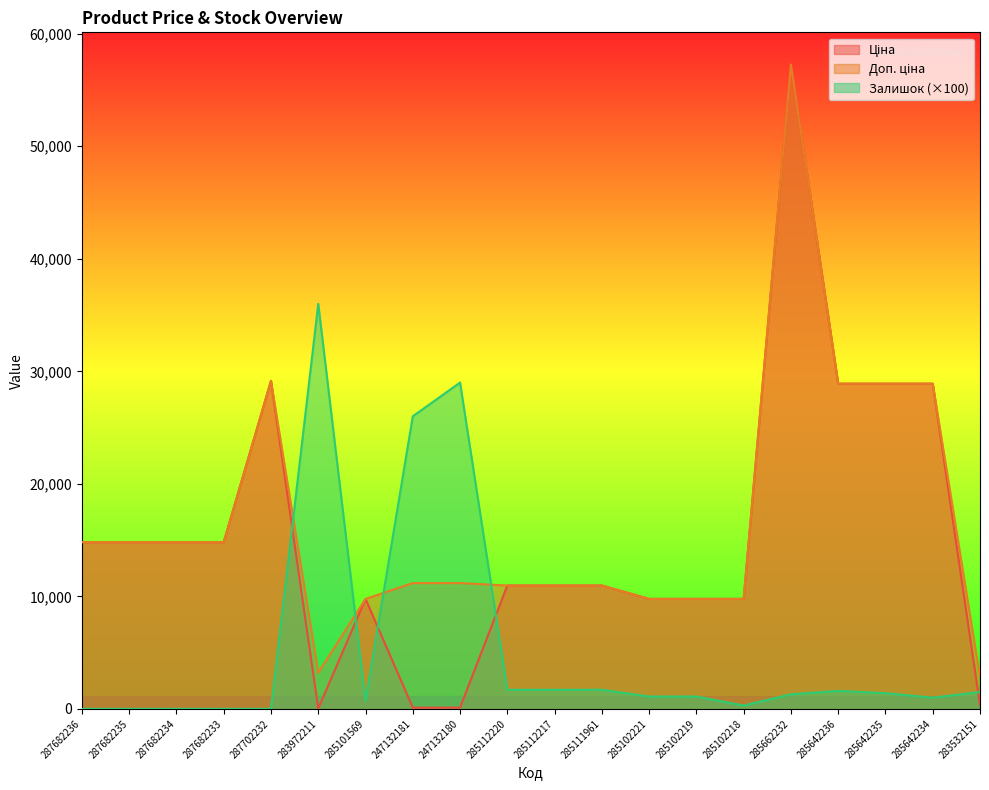

What is the value of the Залишок point at the 20th from the left?

1500.0